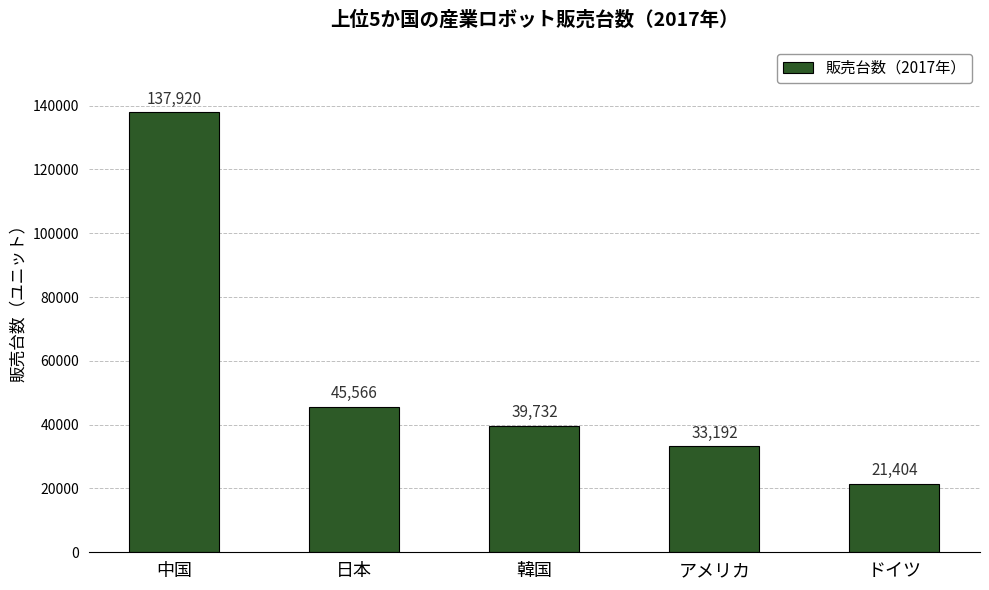

What is the label of the 3rd bar from the left?

韓国